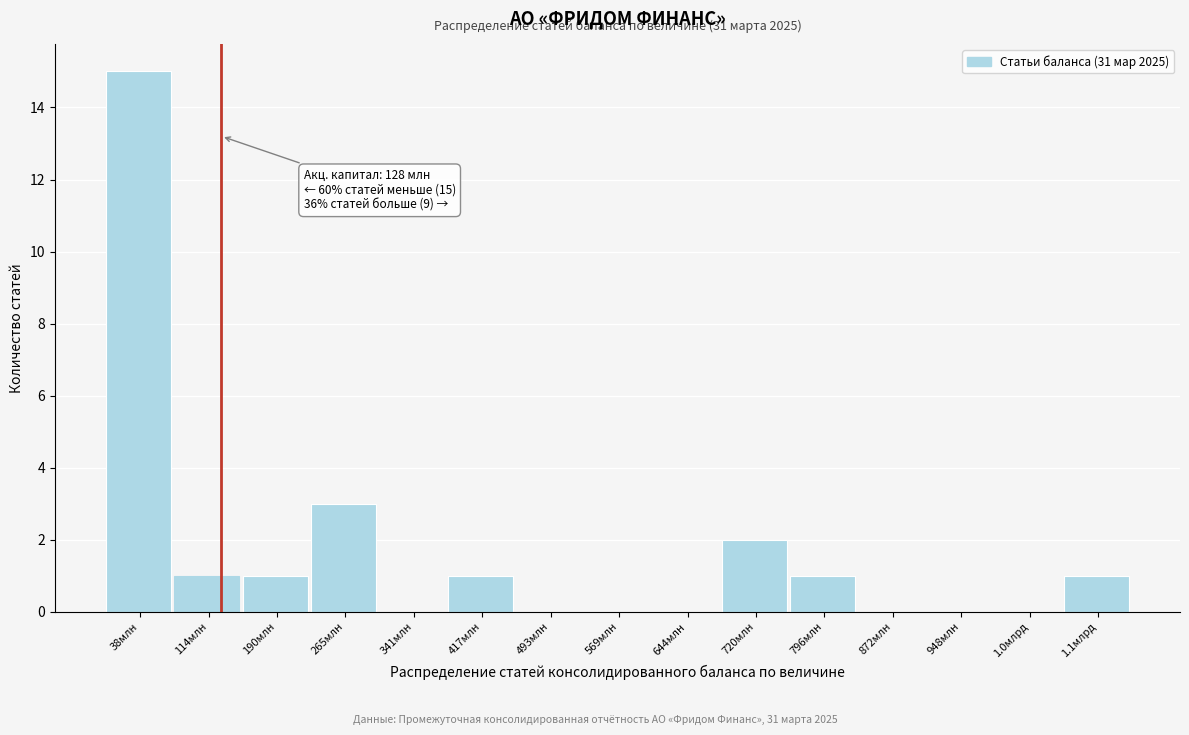

Reading left to right, list all the values displayed in this chart.

38млн=15	114млн=1	190млн=1	265млн=3	341млн=0	417млн=1	493млн=0	569млн=0	644млн=0	720млн=2	796млн=1	872млн=0	948млн=0	1.0млрд=0	1.1млрд=1